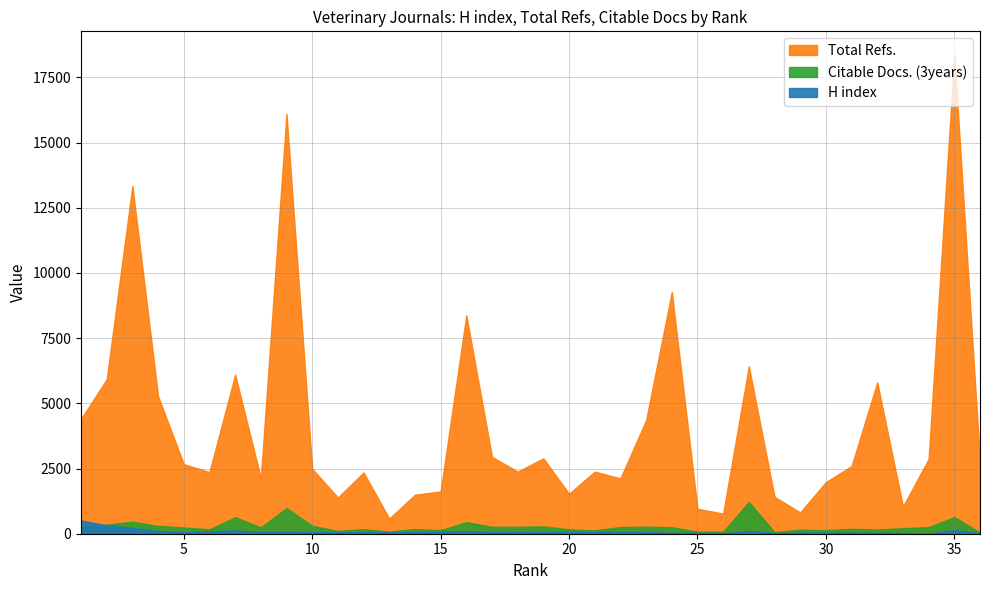

Where is the first local maximum for H index?

7